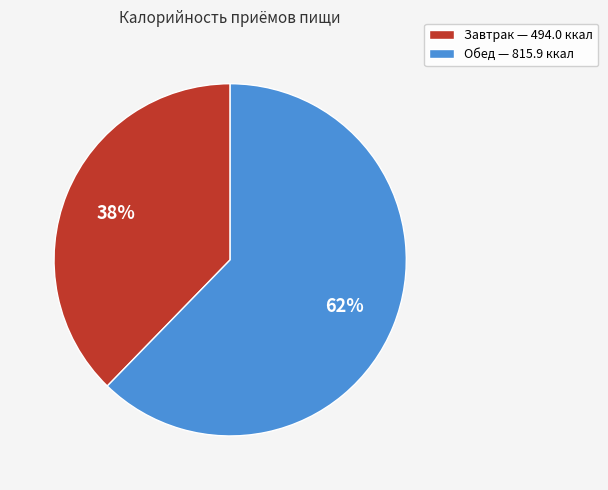

Rank the categories by value from lowest to highest.

Завтрак, Обед